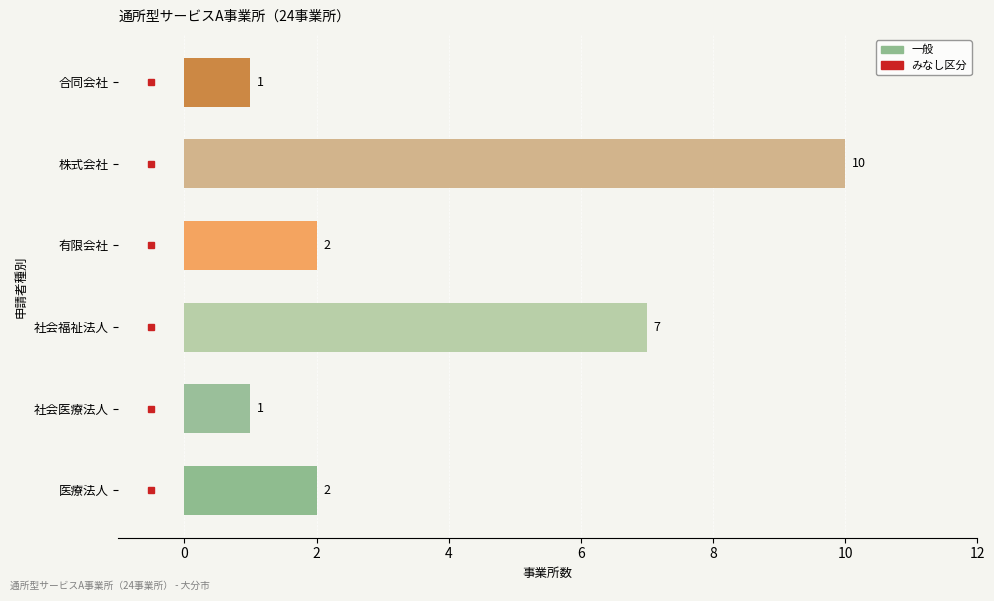

How many data points does each series have?

6